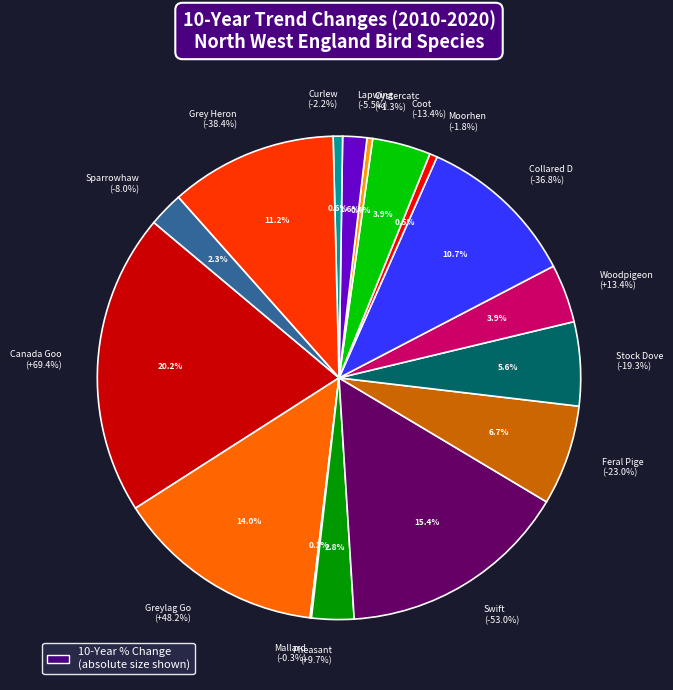

What is the change in value from Greylag Goose to Woodpigeon?

-34.8